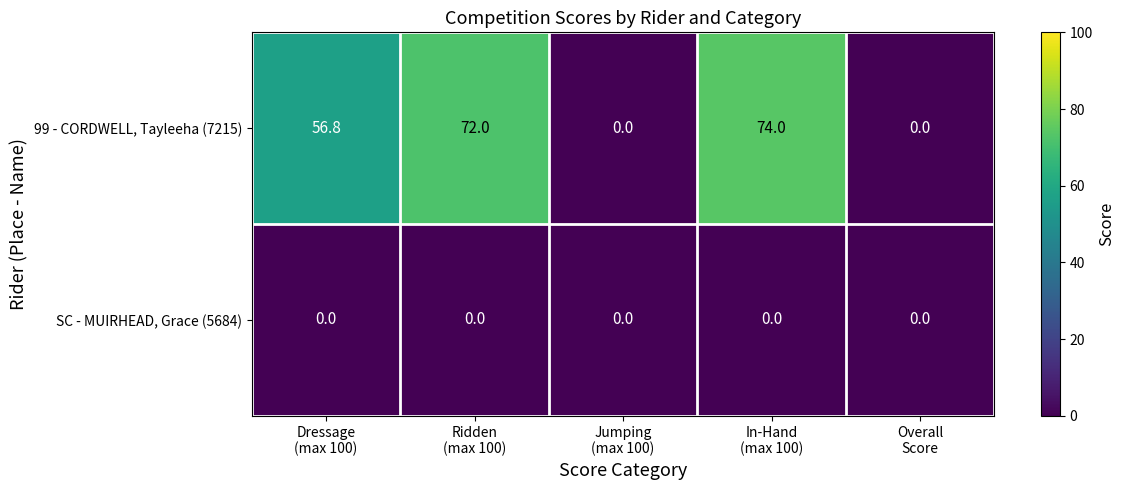

Rank the series at Ridden
(max 100) from highest to lowest value.

99 - CORDWELL, Tayleeha (7215), SC - MUIRHEAD, Grace (5684)